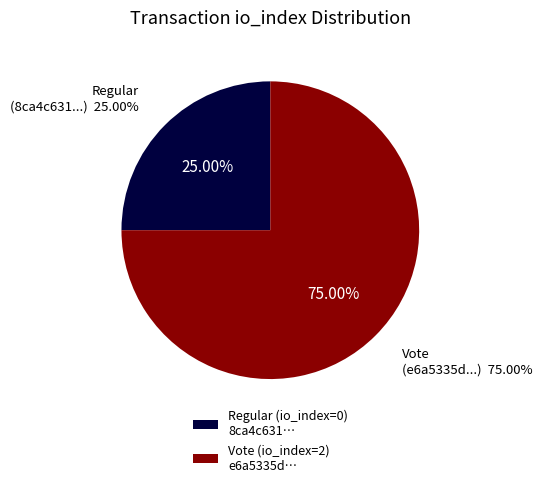

Is there any slice that represents more than half of the pie?

Yes